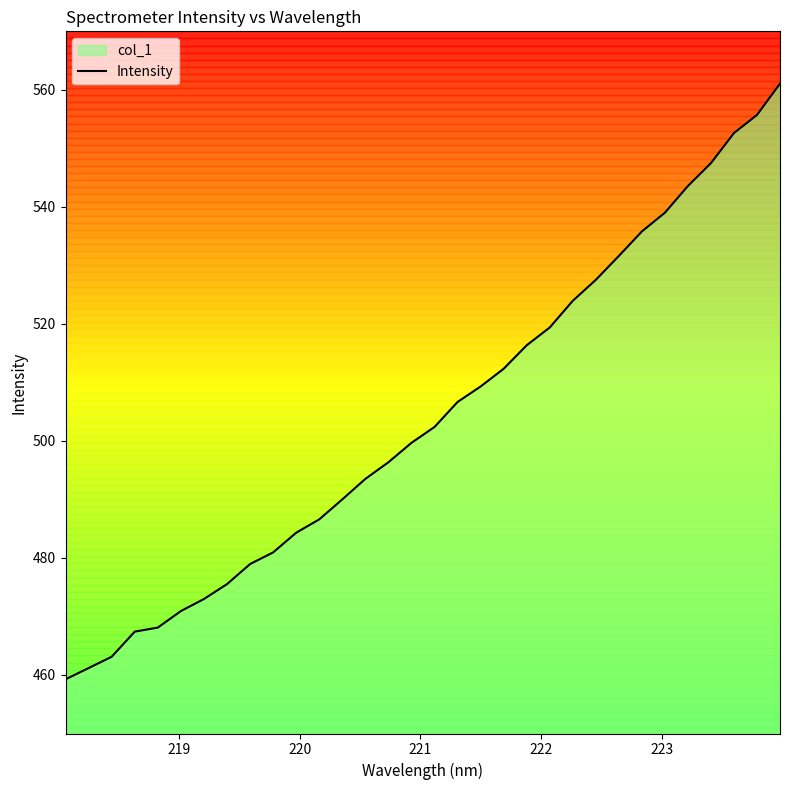

Reading left to right, extract all data points from this chart.

459.3	461.2	463.1	467.4	468.1	470.9	473.0	475.5	479.0	481.0	484.3	486.6	490.0	493.5	496.4	499.7	502.4	506.7	509.3	512.3	516.3	519.4	523.9	527.5	531.6	535.8	539.0	543.6	547.5	552.6	555.7	561.1